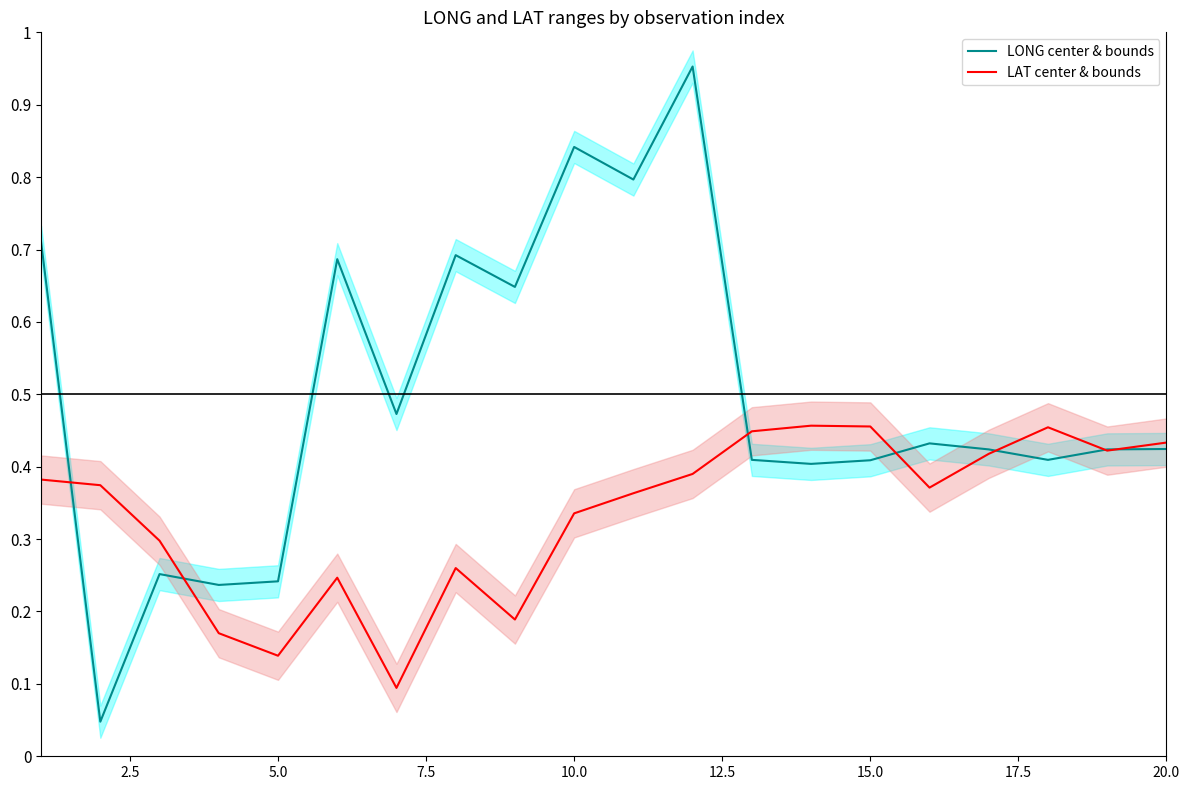

What are all the series names shown in the legend?

LONG center & bounds, LAT center & bounds